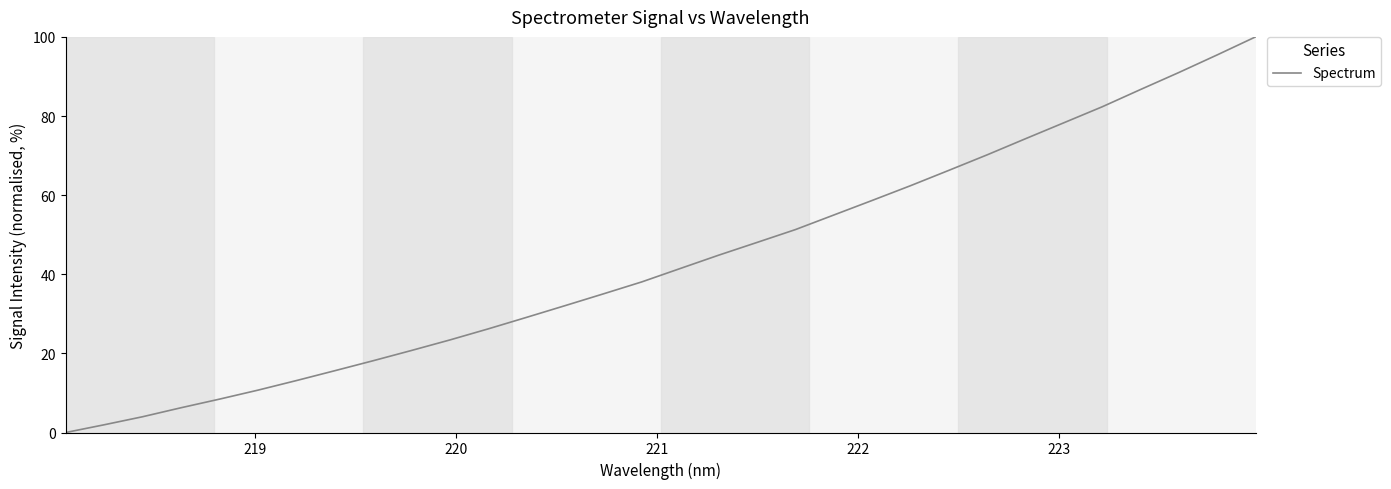

What is the difference between the maximum and minimum values?

100.0